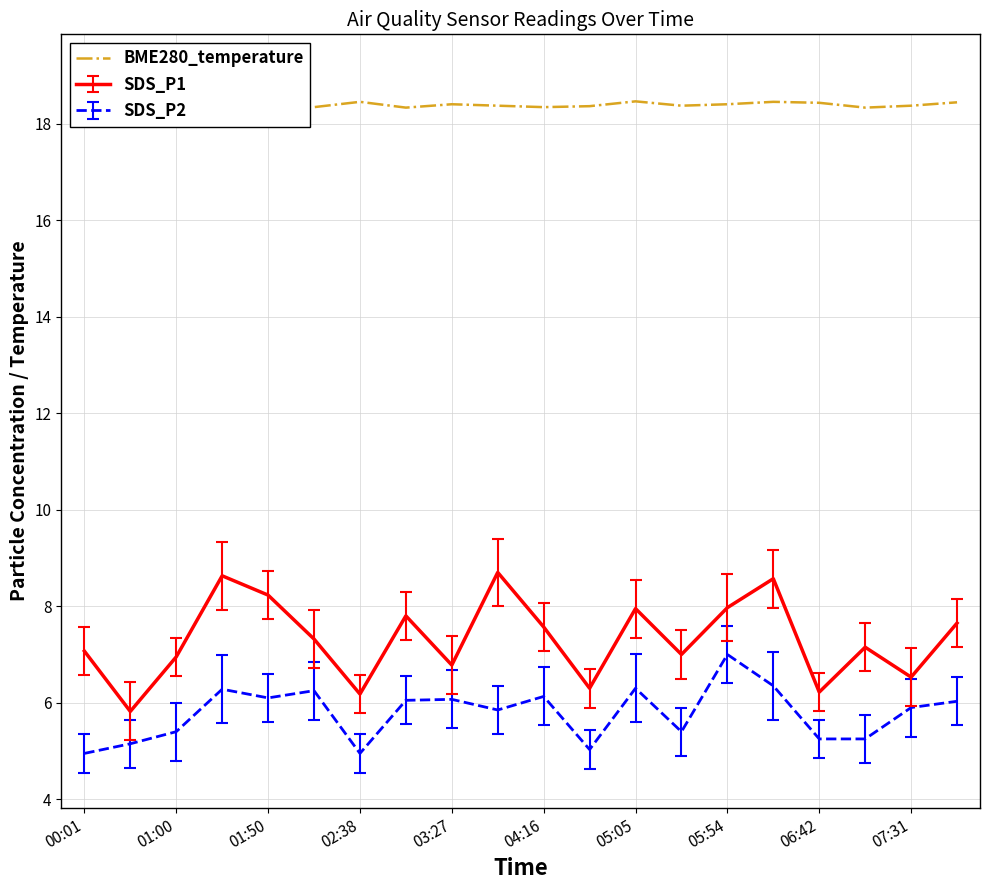

Which category has the highest value in the SDS_P2 series?

05:54